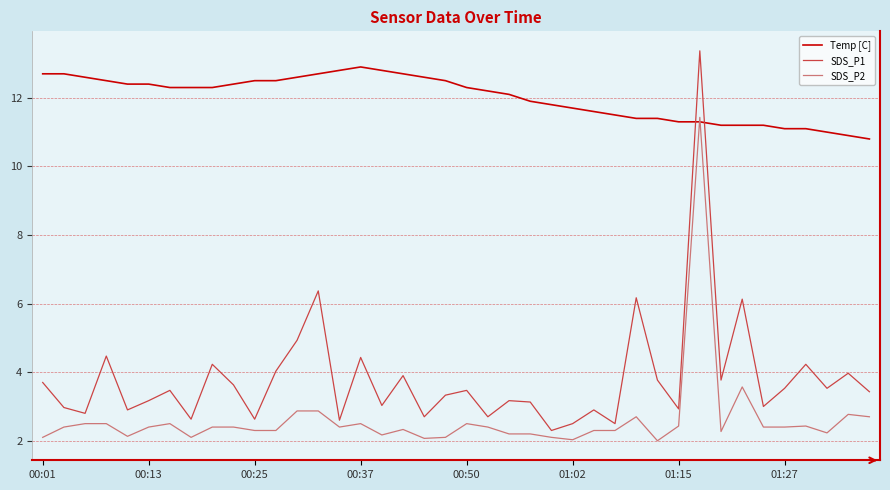

List the series in order of their peak value, lowest first.

SDS_P2, Temp [C], SDS_P1